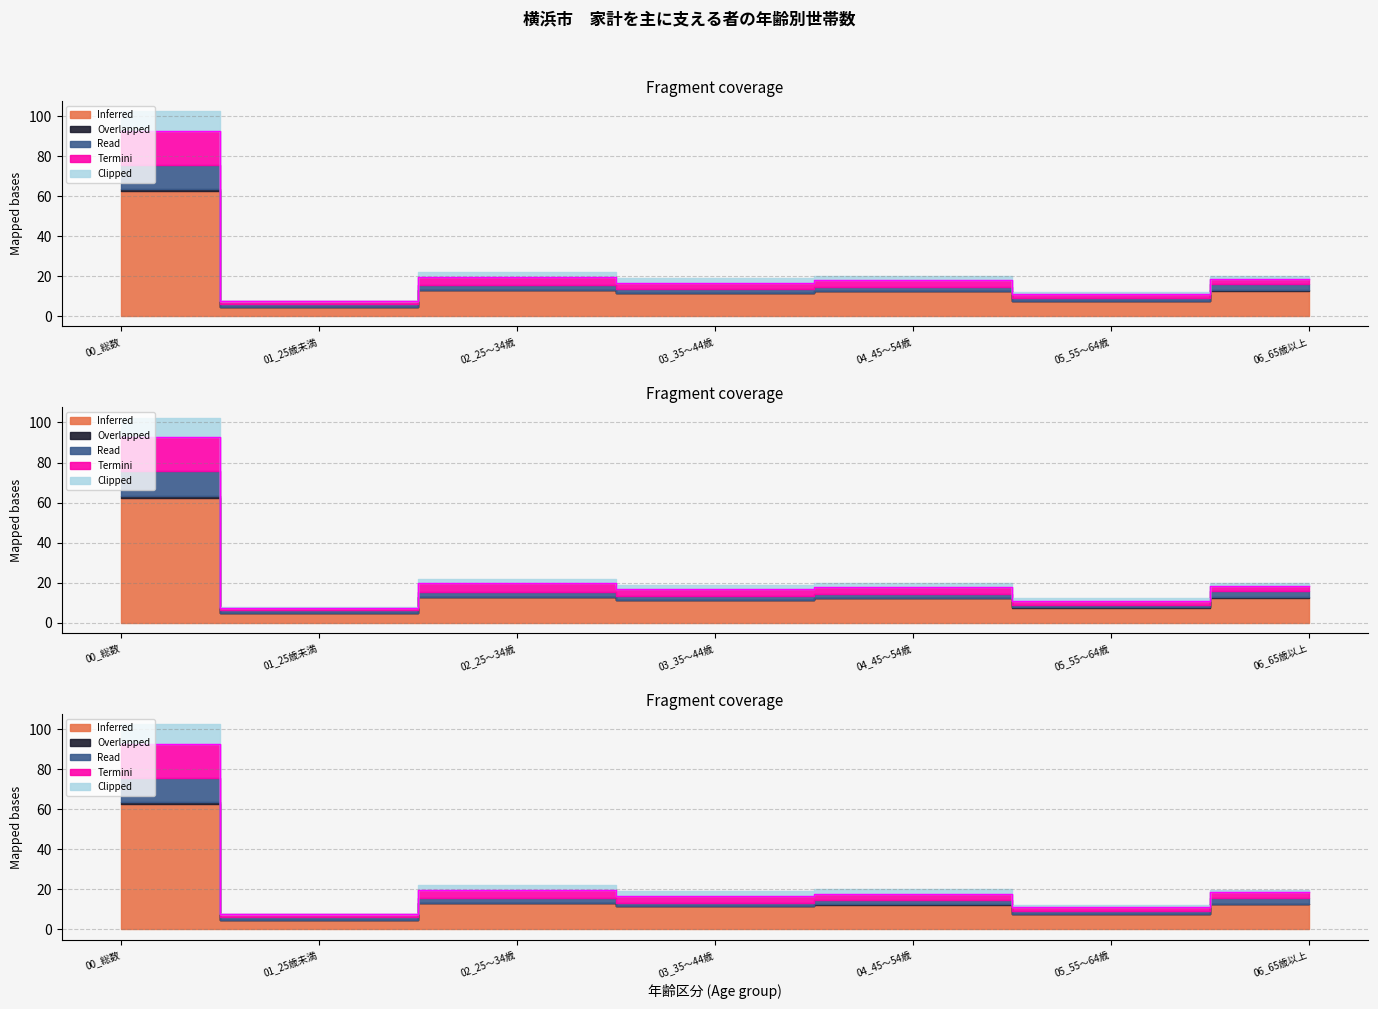

At which label is Termini closest to 50?

02_25～34歳